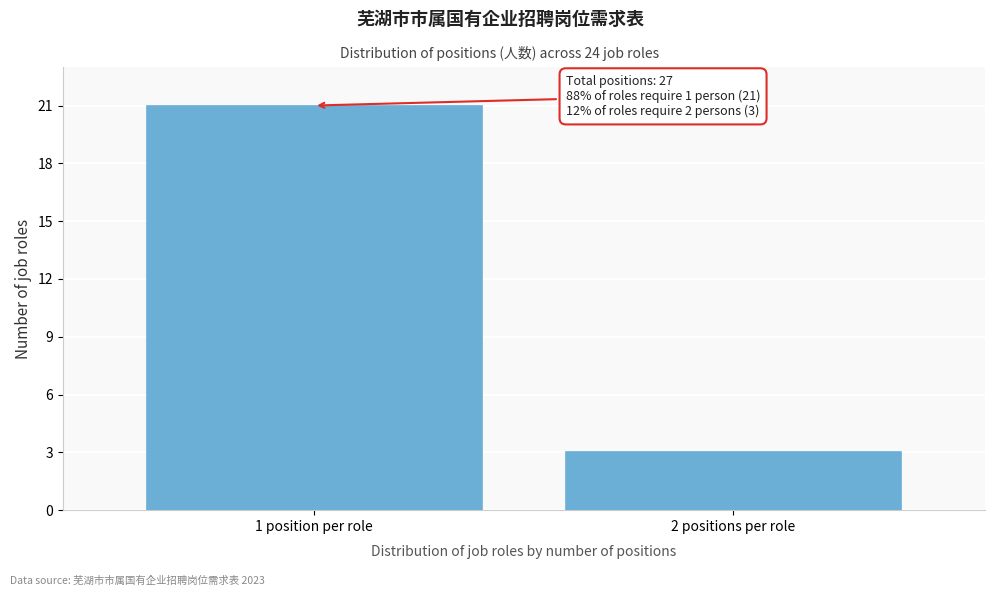

Reading left to right, extract all data points from this chart.

1 position per role=21	2 positions per role=3